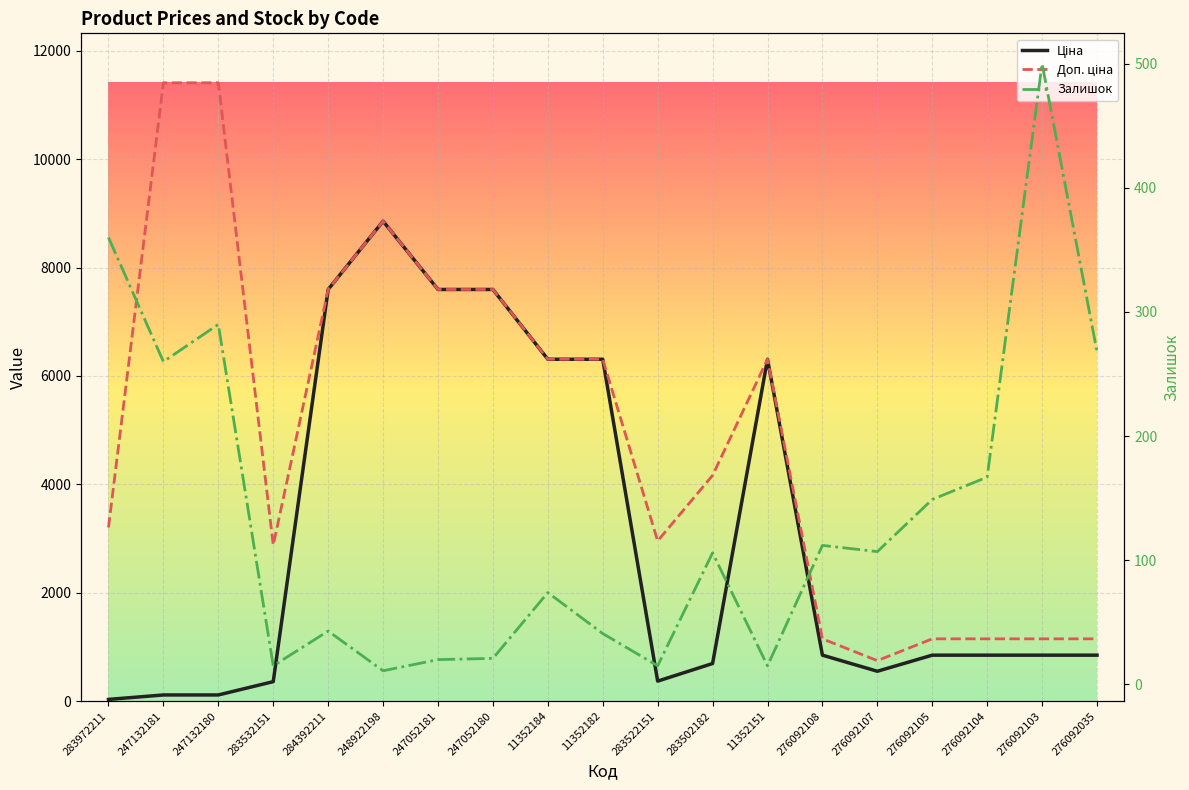

What is the difference between the maximum and second lowest values in the Доп. ціна series?

10260.3